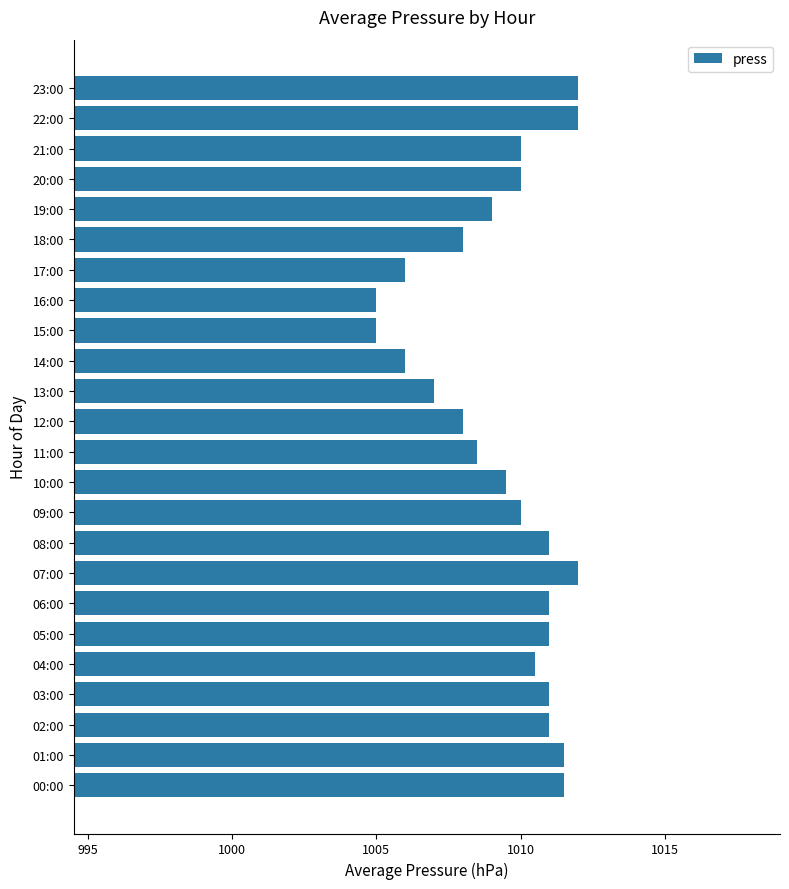

Approximately how many times larger is the value at 17:00 compared to 14:00?

1.0